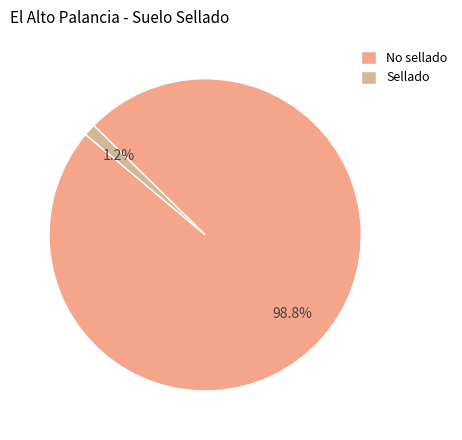

To the nearest percent, what is the difference between the No sellado and Sellado slice percentages?

98%